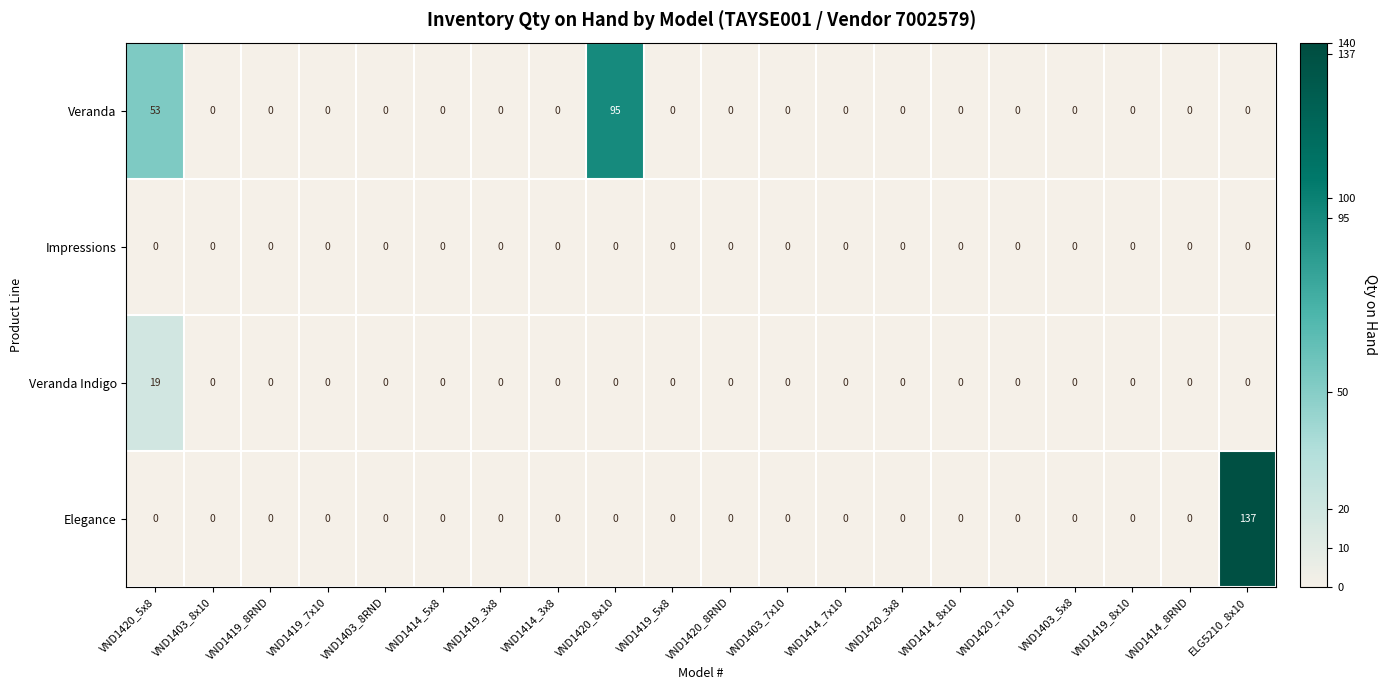

Which series has the largest range (max minus min)?

Elegance